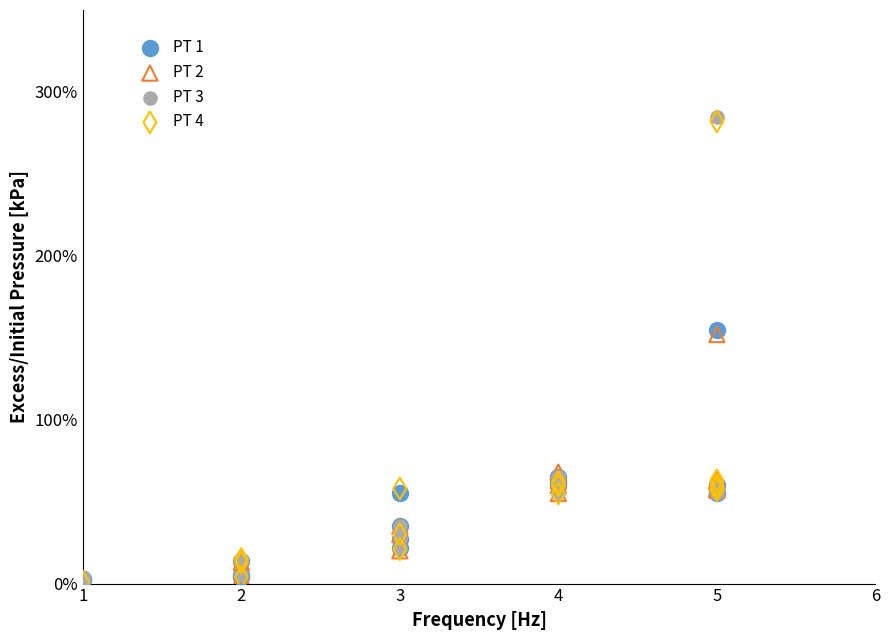

Which series has the widest spread of Y values?

PT 3